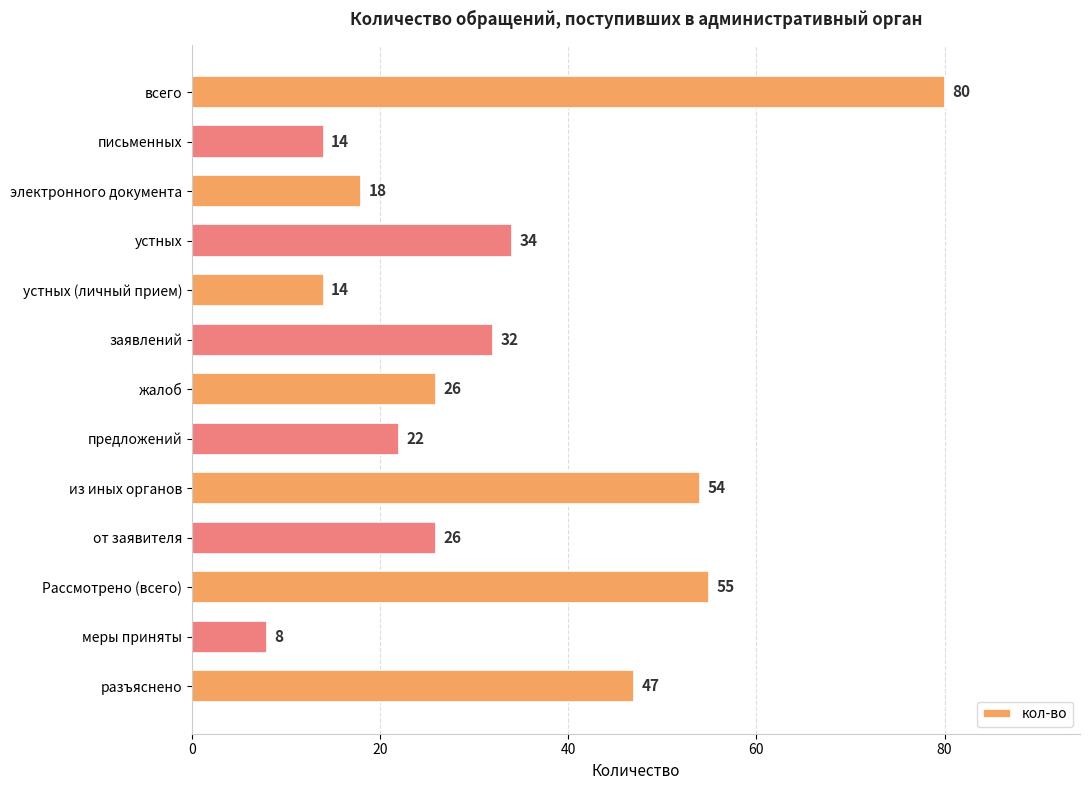

True or false: the data shows 13 at меры приняты.

False